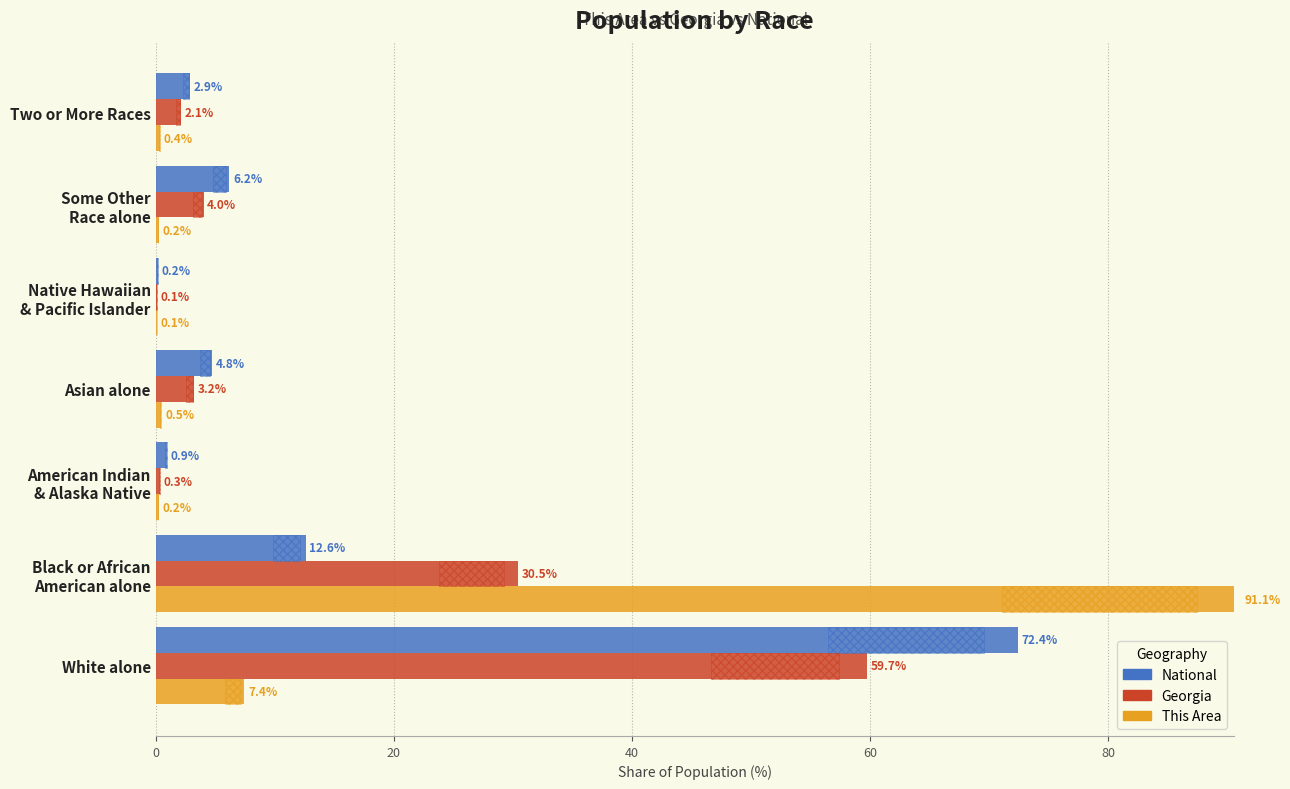

The Georgia series shows 0.4 at American Indian & Alaska Native. True or false?

False